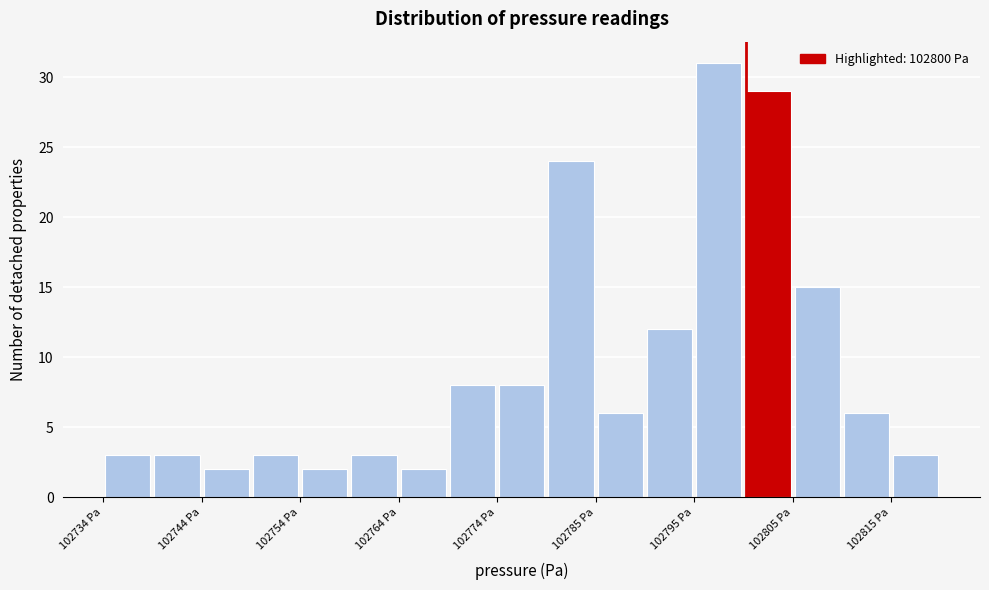

Read against the x-axis, roughly where is the centre of the tallest bar?

102798